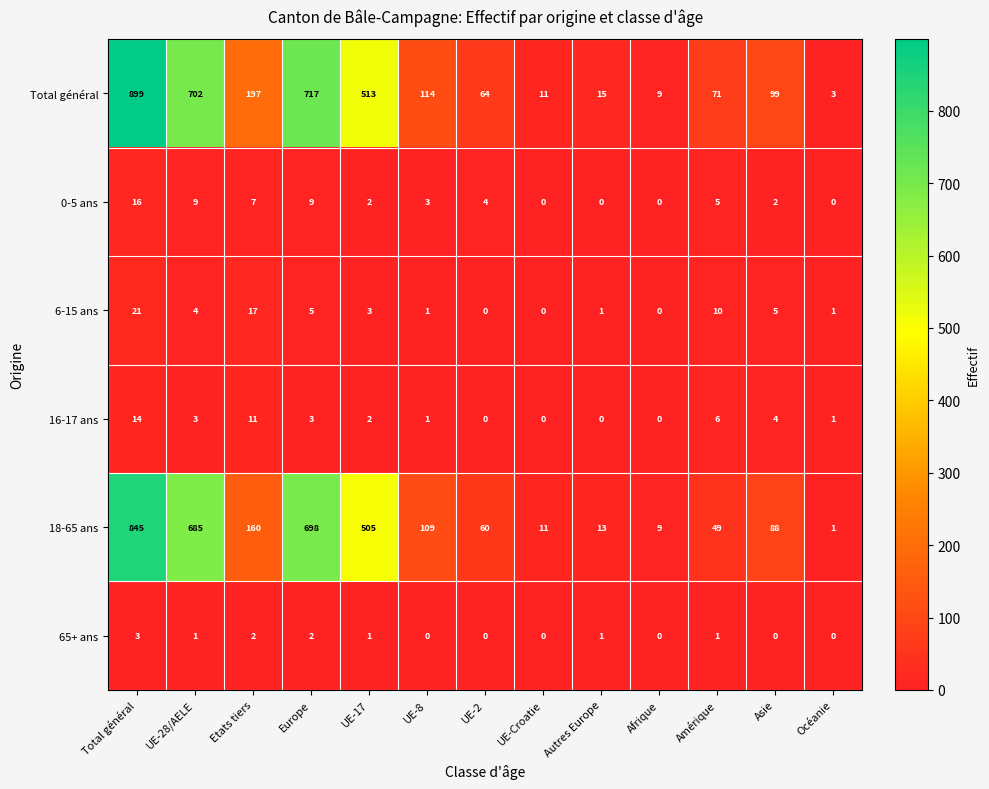

Rank the series by their maximum value, from lowest to highest.

65+ ans, 16-17 ans, 0-5 ans, 6-15 ans, 18-65 ans, Total général